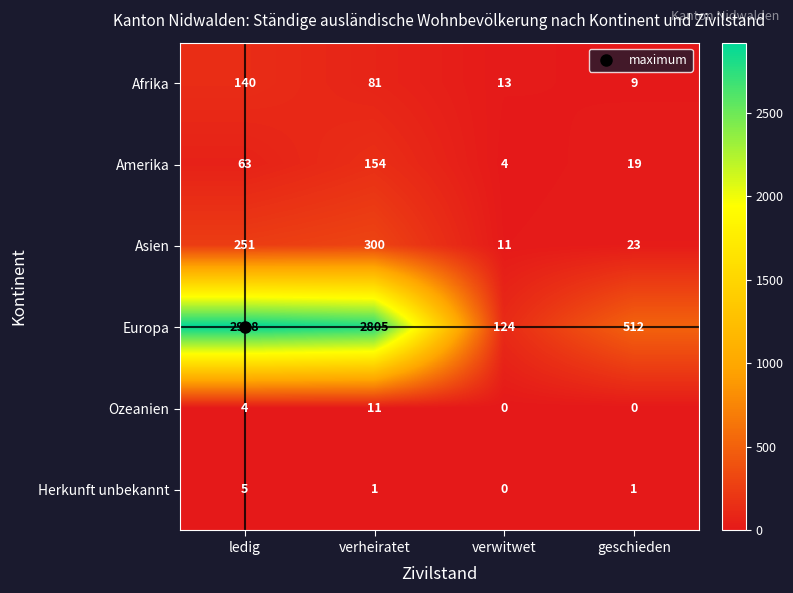

What is the total value across all series at verheiratet?

3352